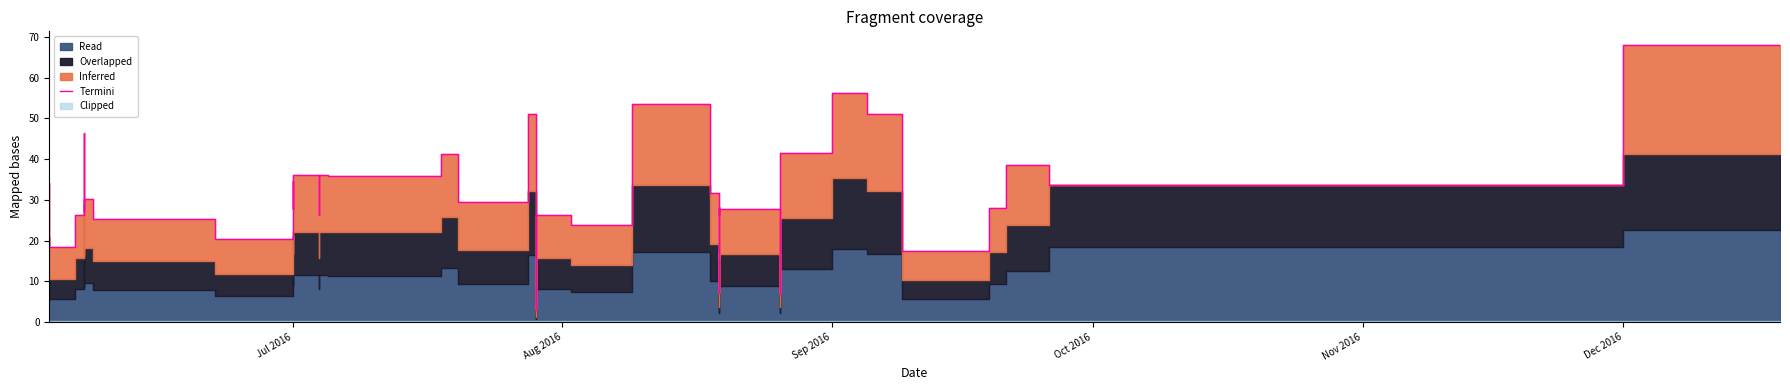

Reading left to right, what are all the values shown in this chart?

34.2	18.5	26.2	30.2	42.9	46.5	27.3	30.2	25.3	20.5	34.5	27.9	36.2	26.2	36.2	35.8	41.4	29.6	29.5	51.2	2.9	26.3	24.2	23.8	53.5	31.7	7.0	26.8	28.1	26.4	27.8	7.0	41.5	56.2	51.2	17.3	27.9	38.6	33.6	68.0